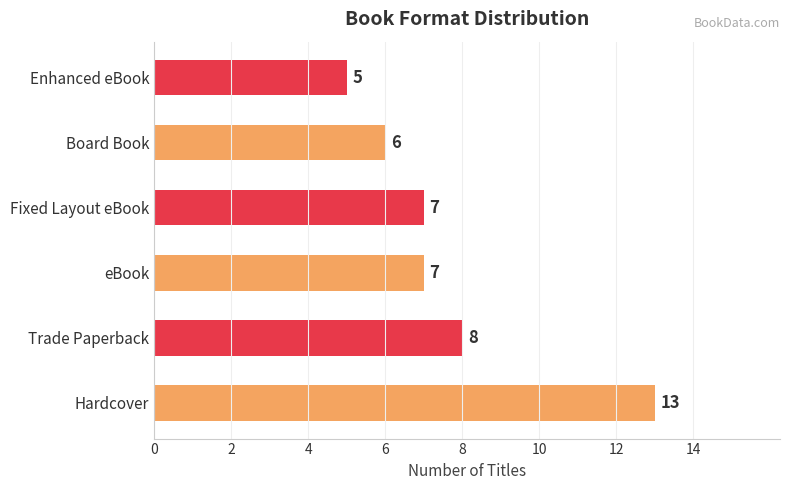

What is the sum of all values?

46